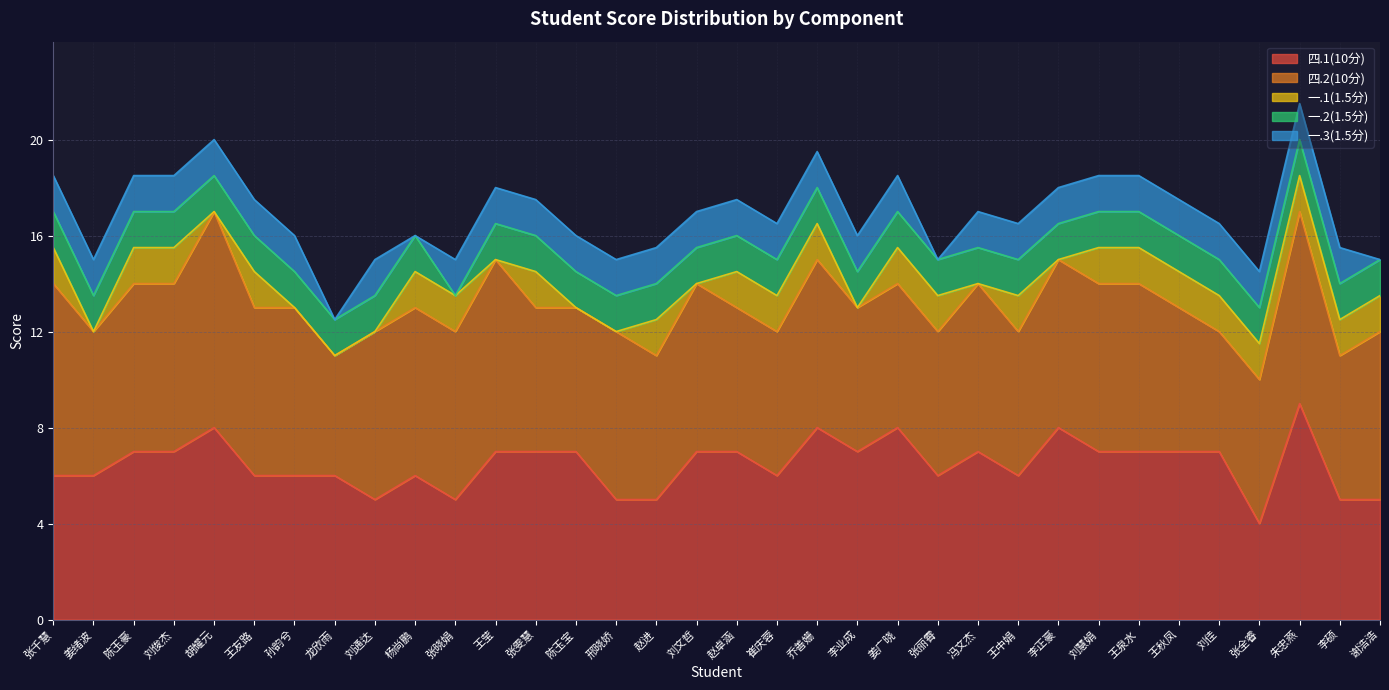

The 一.1(1.5分) series shows 1.5 at 李硕. True or false?

True